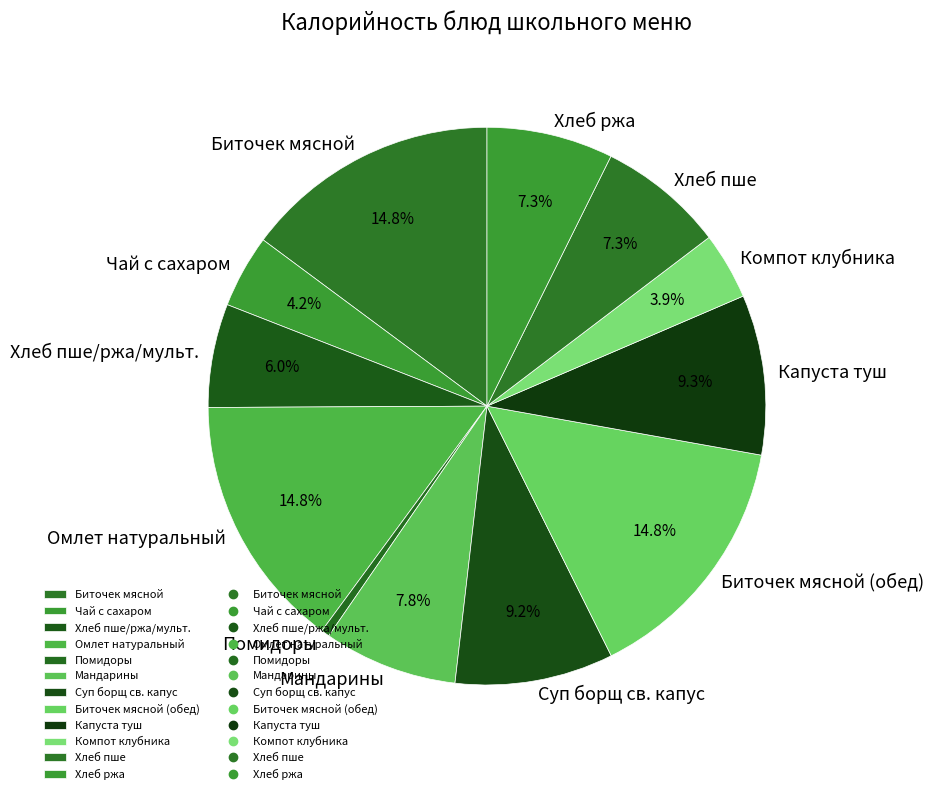

What percentage is NOT represented by Суп борщ св. капус?

90.8%